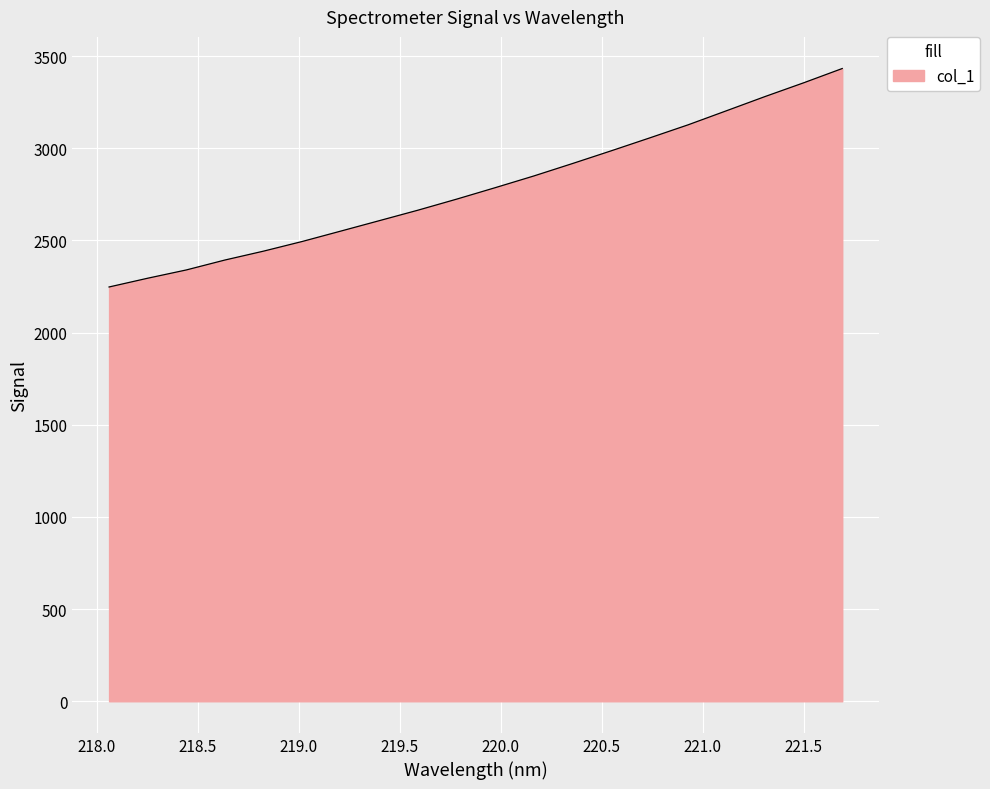

What is the difference between the second highest and minimum values?

1107.6